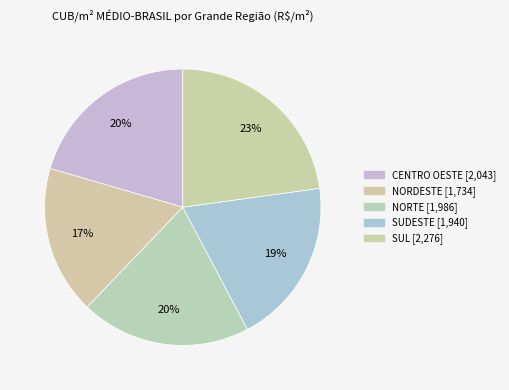

To the nearest percent, what portion does SUL represent?

23%